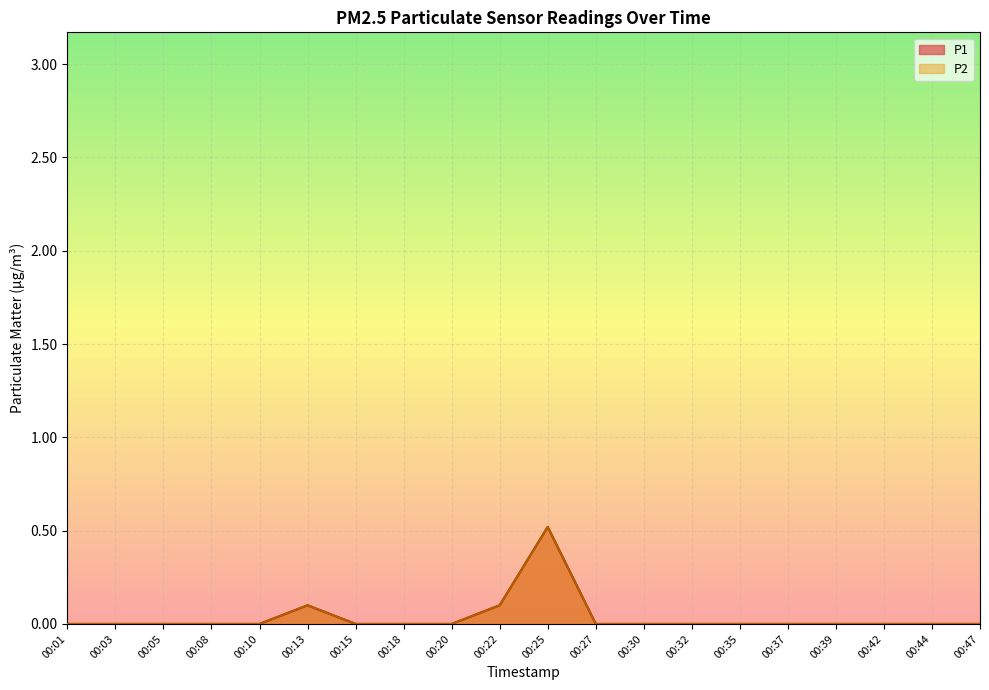

Which series has the largest total across all categories?

P1